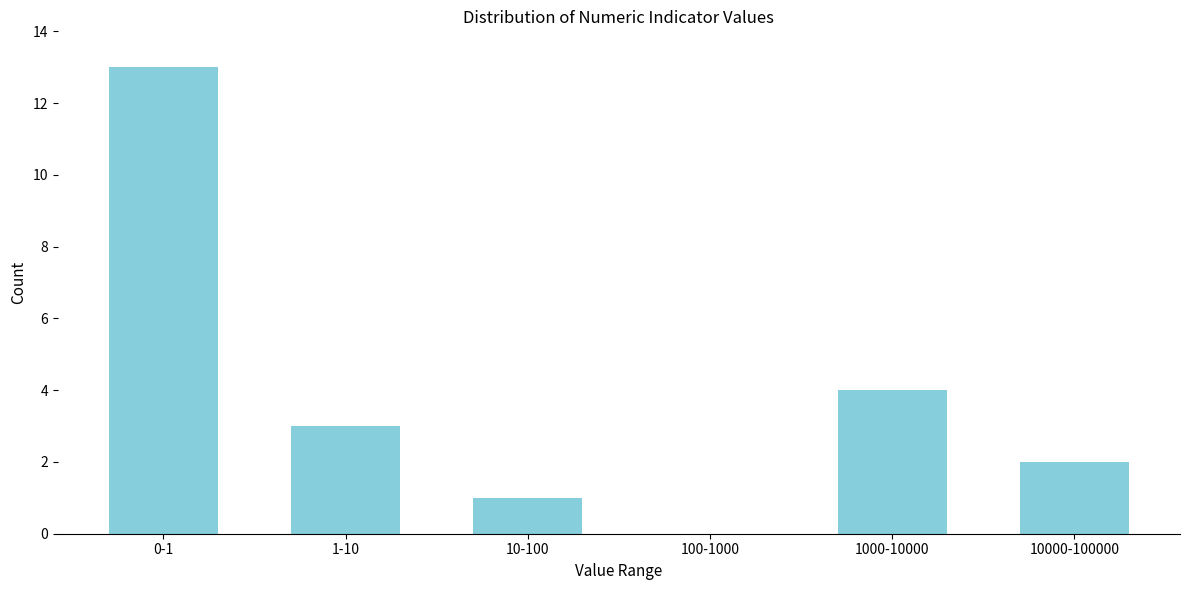

Reading right to left, what are all the values shown in this chart?

10000-100000=2	1000-10000=4	100-1000=0	10-100=1	1-10=3	0-1=13